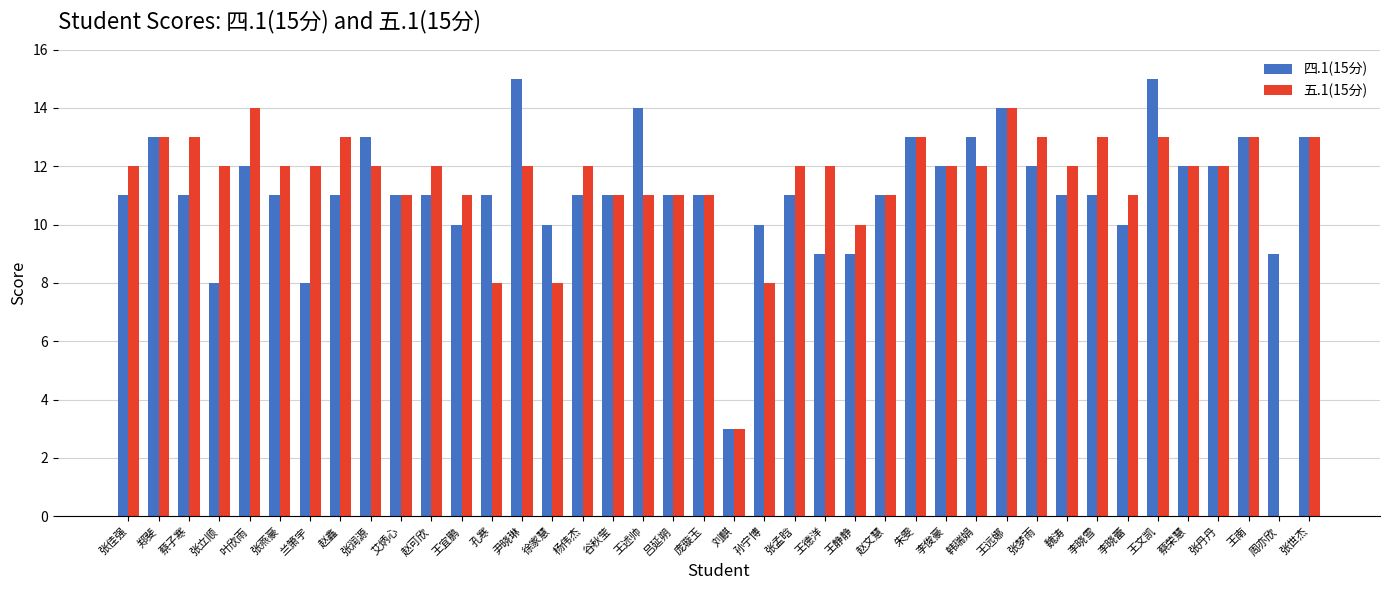

Which series changed the most between 张润源 and 魏涛?

四.1(15分)